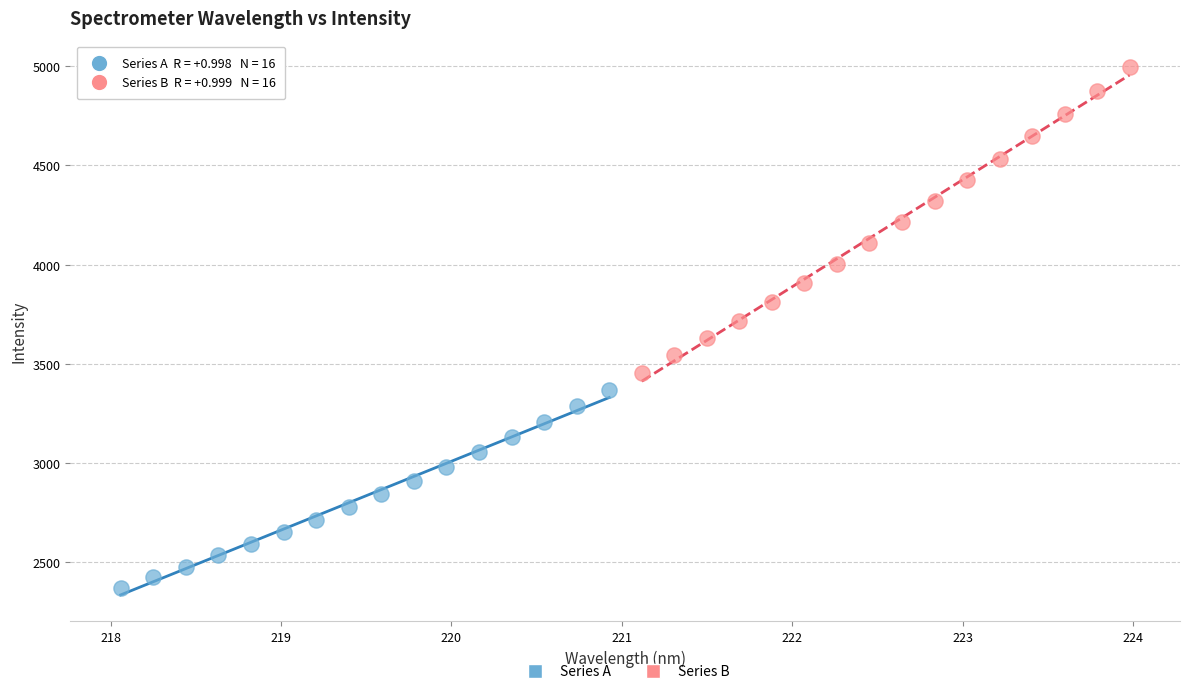

Which series has the largest Y range (max minus min)?

Series B